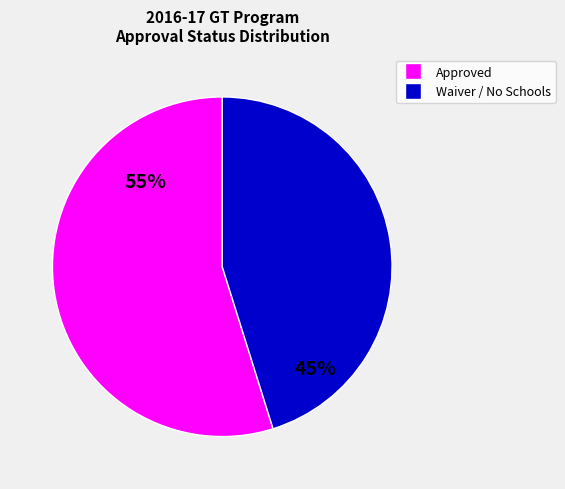

To the nearest percent, what is the difference between the largest and smallest slice percentages?

10%